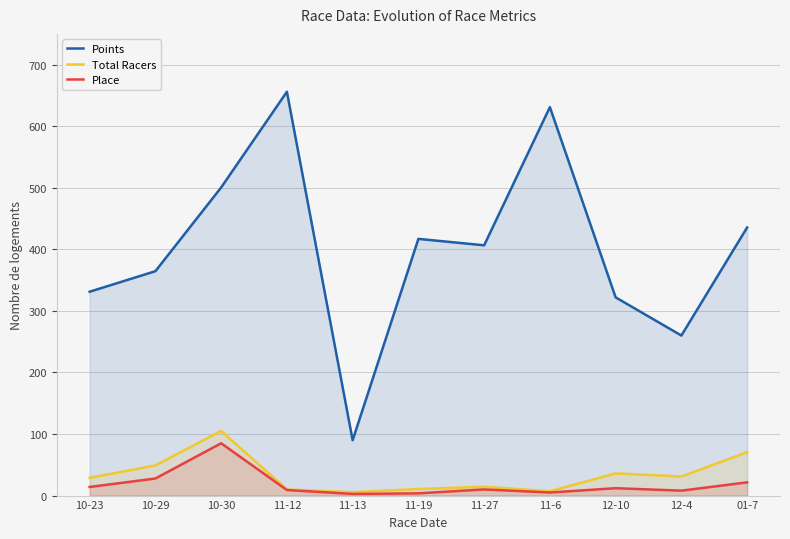

In Points, how many points are higher than both neighbors (excluding endpoints)?

3